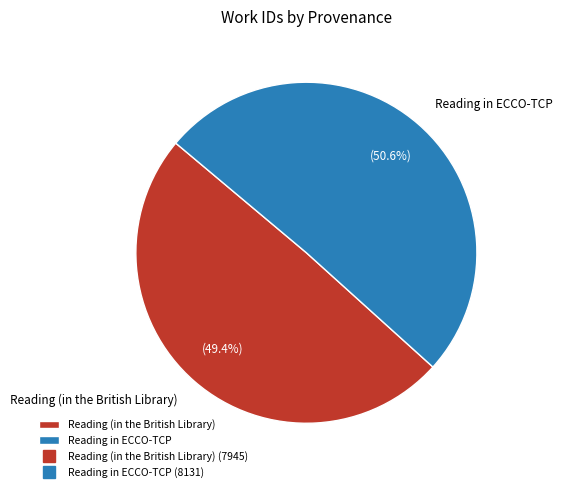

Between Reading in ECCO-TCP and Reading (in the British Library), which is larger?

Reading in ECCO-TCP